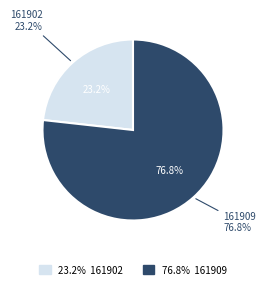

To the nearest percent, what portion does 161909 represent?

77%